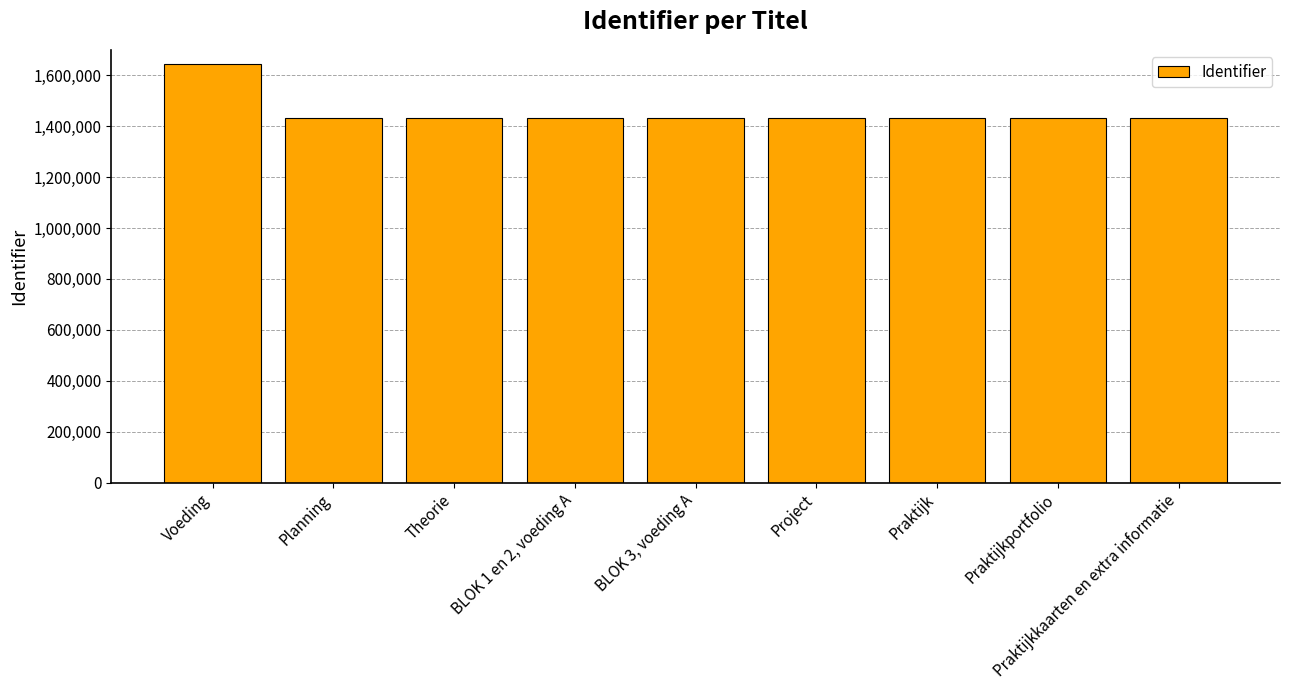

List the labels in order of value, largest first.

Voeding, Praktijkkaarten en extra informatie, Praktijkportfolio, Praktijk, Project, BLOK 3, voeding A, BLOK 1 en 2, voeding A, Theorie, Planning